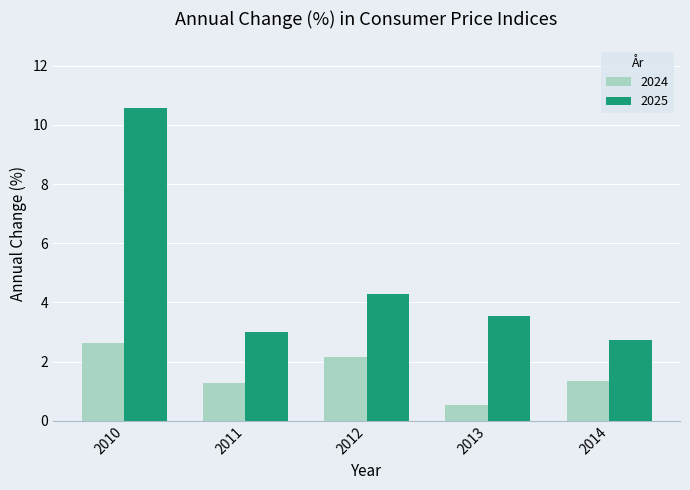

At which label is 2025 closest to 6?

2012